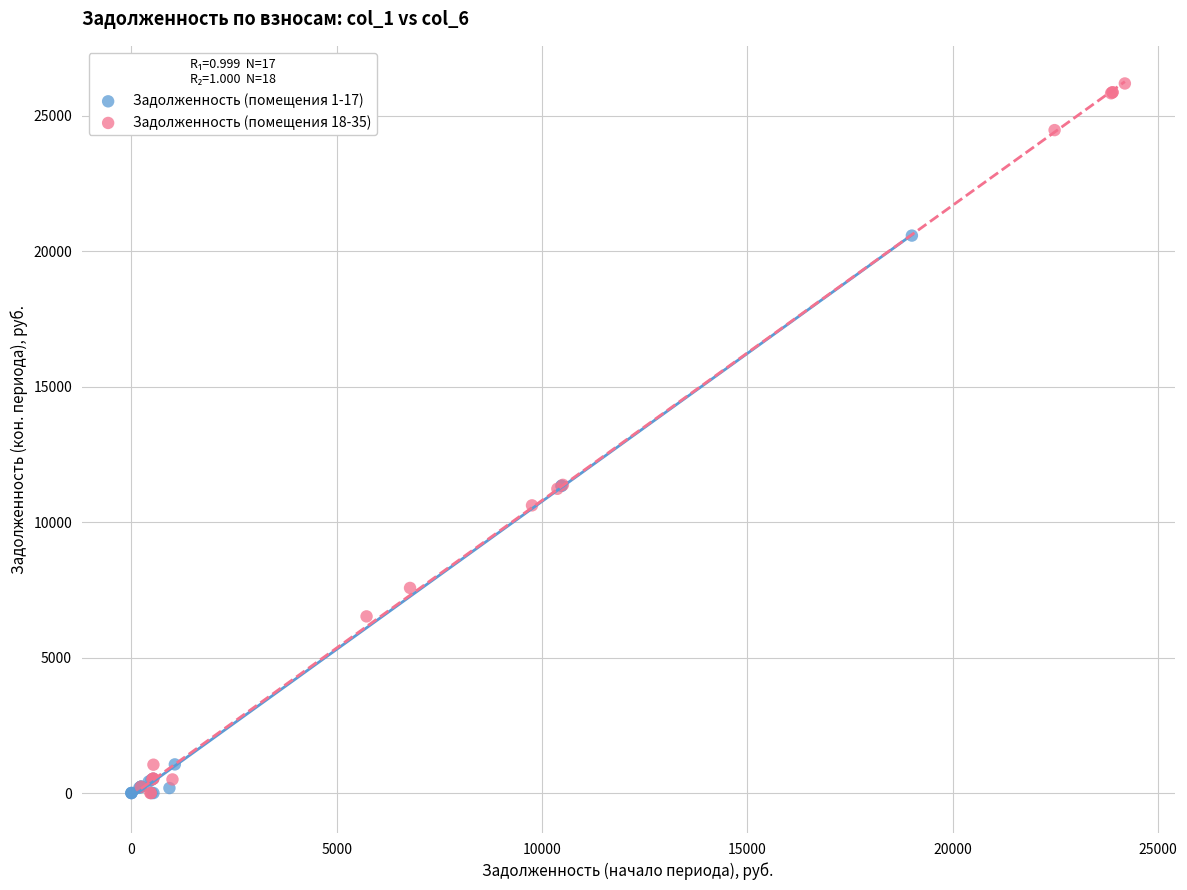

Which series contains the highest Y value?

Задолженность (помещения 18-35)